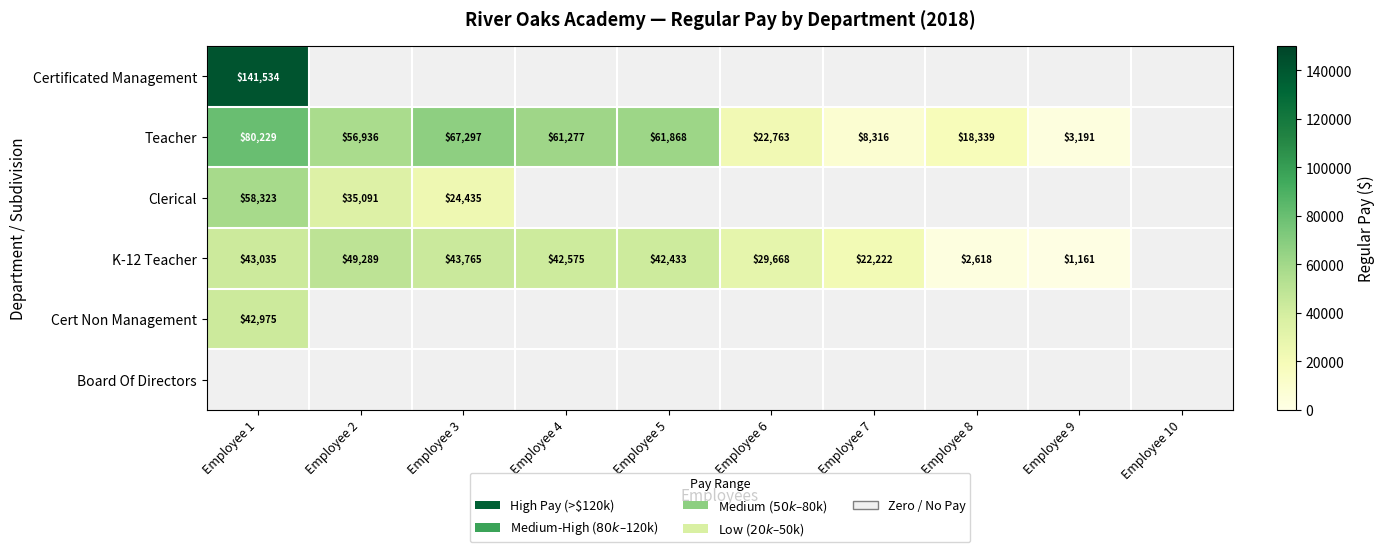

True or false: Teacher has a value of 31430.0 at Employee 6.

False